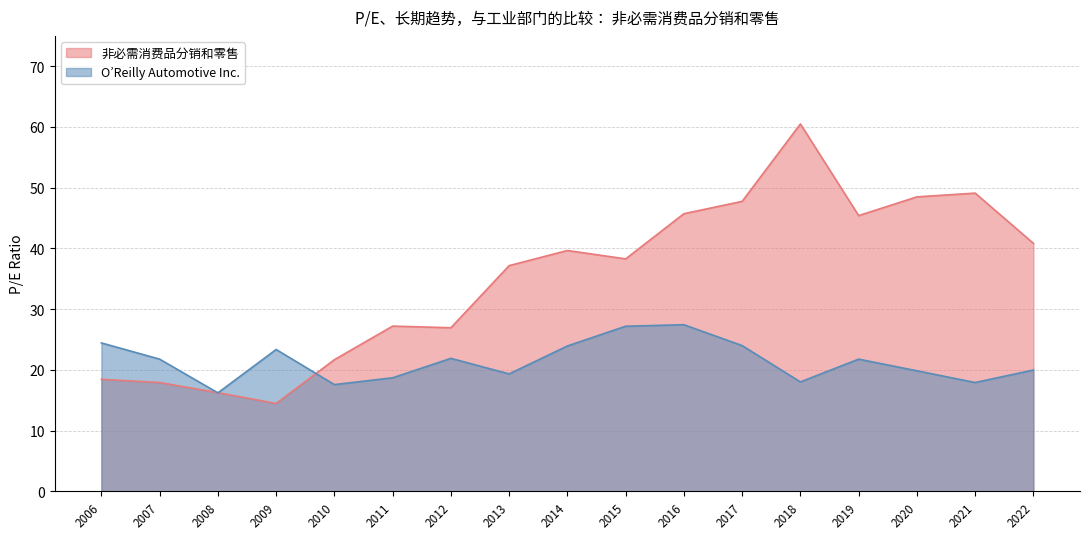

How many lines are shown in the chart?

2